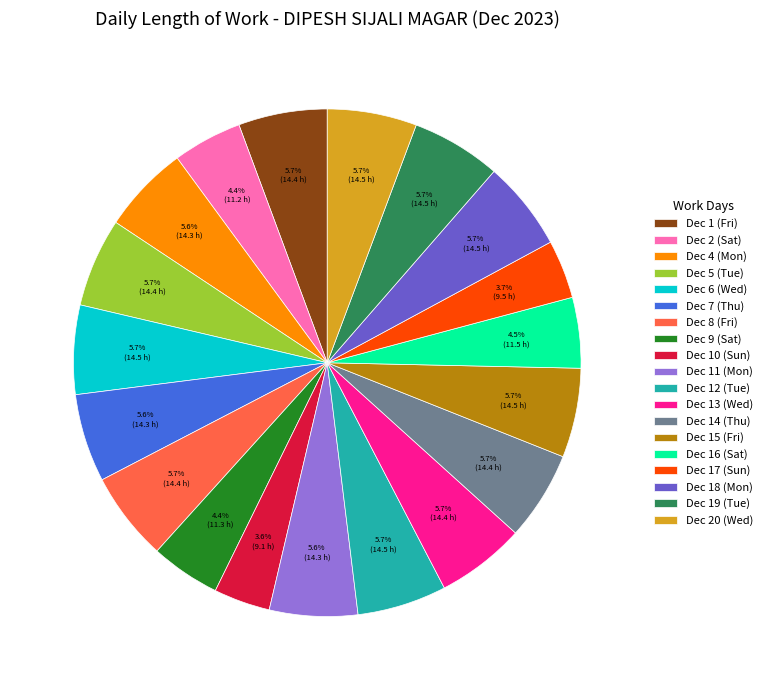

Is Dec 6 (Wed) the majority of the pie?

No